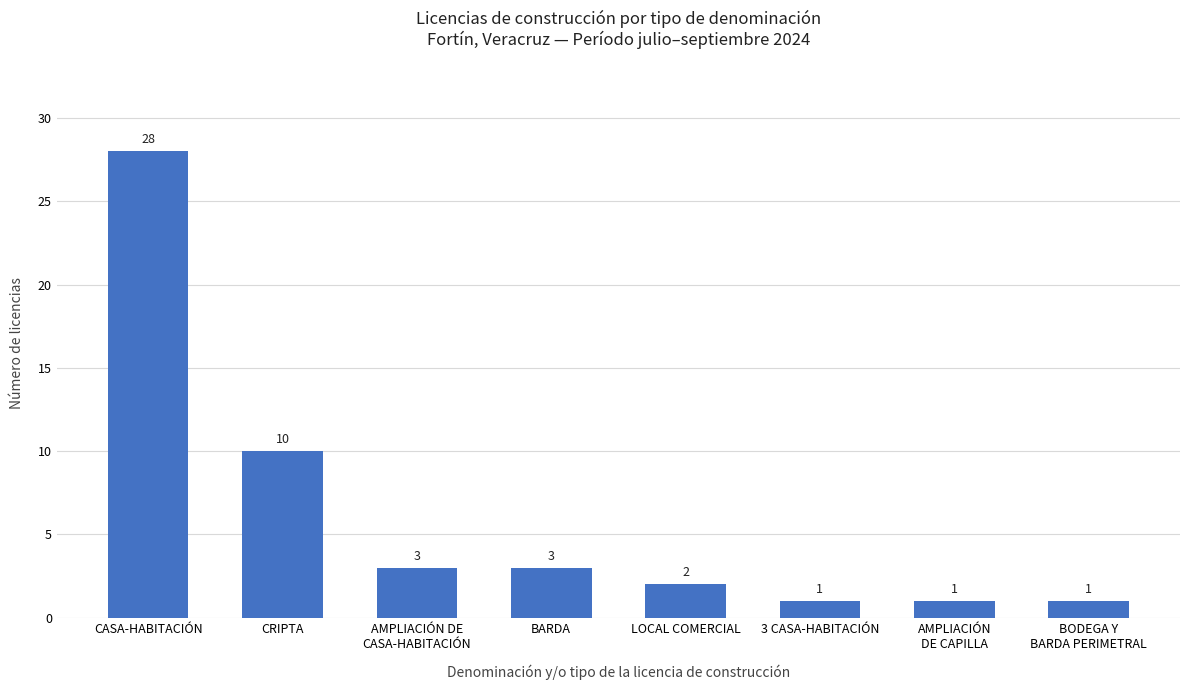

Where does the data first go above 3?

CASA-HABITACIÓN